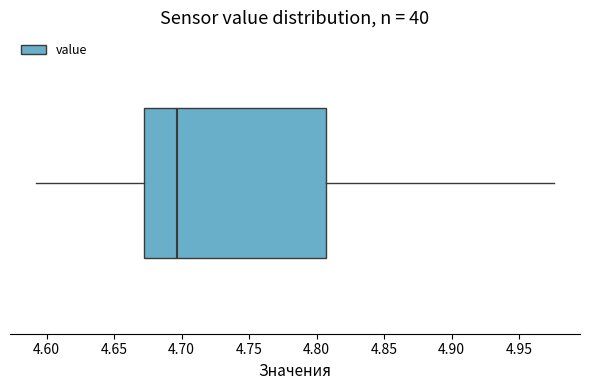

Read this box plot against the x-axis: the position of the median line, the range covered by the box, and the ends of both whiskers. The values are not printed on the chart, so give them approximately, as read against the axis.

median 4.695, box 4.670 to 4.805, whiskers 4.590 to 4.975